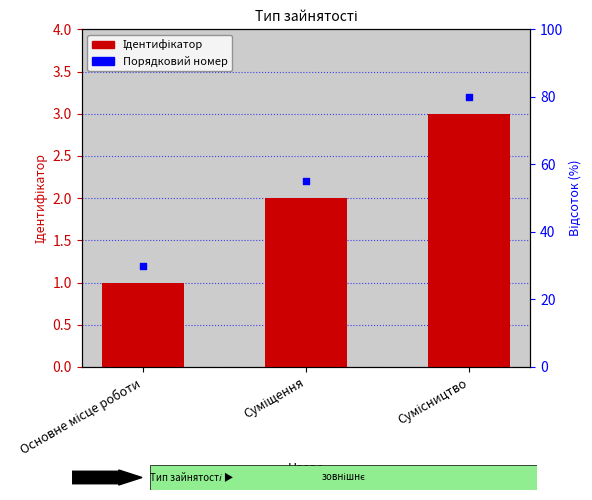

What is the change in value from Основне місце роботи to Суміщення?

+1